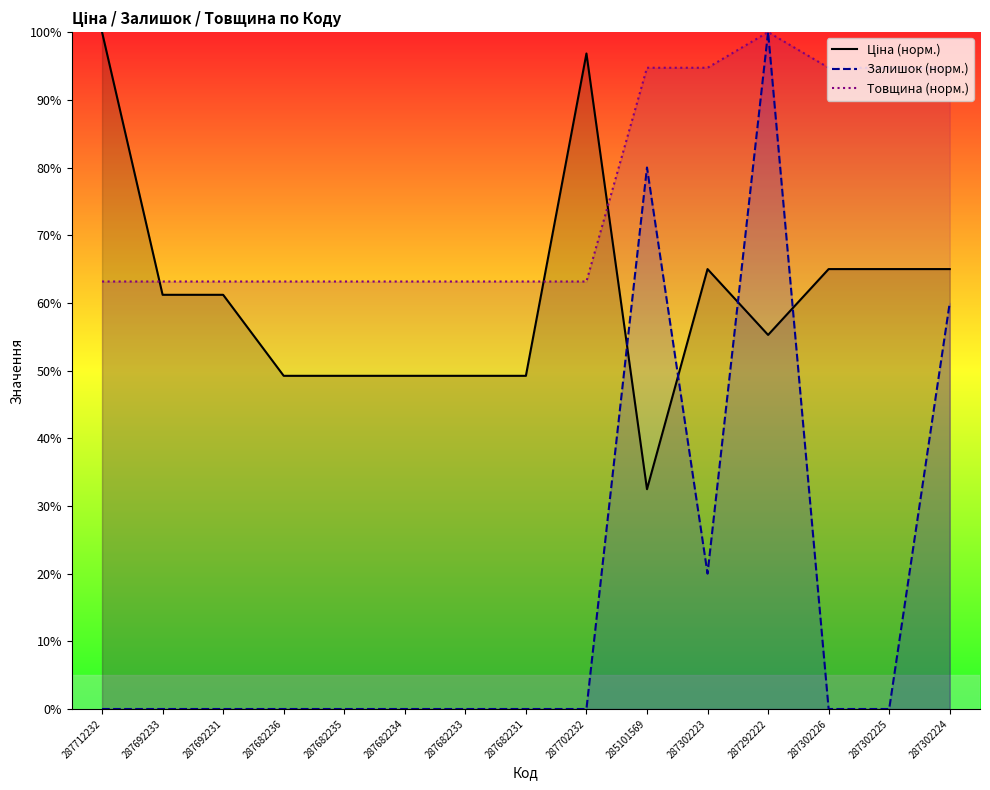

At 287302223, list the series in order from smallest to largest.

Залишок (норм.), Ціна (норм.), Товщина (норм.)